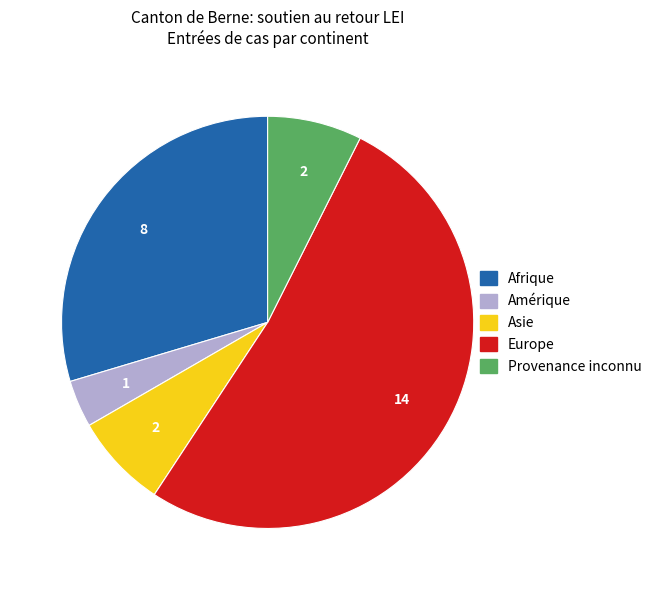

Which has a higher value, Provenance inconnu or Europe?

Europe